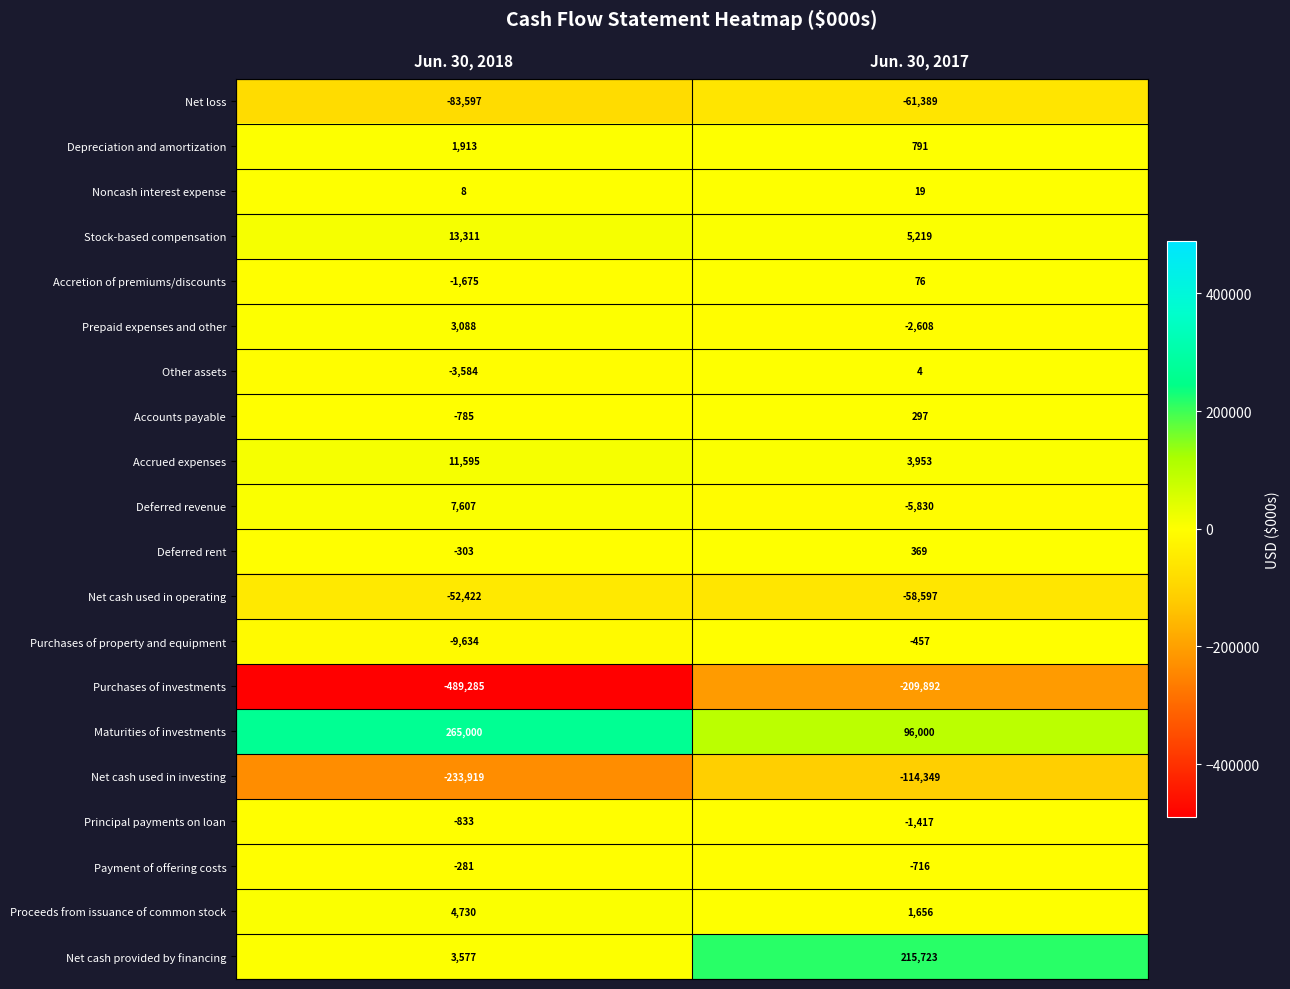

Read the Payment of offering costs value at Jun. 30, 2018.

-281